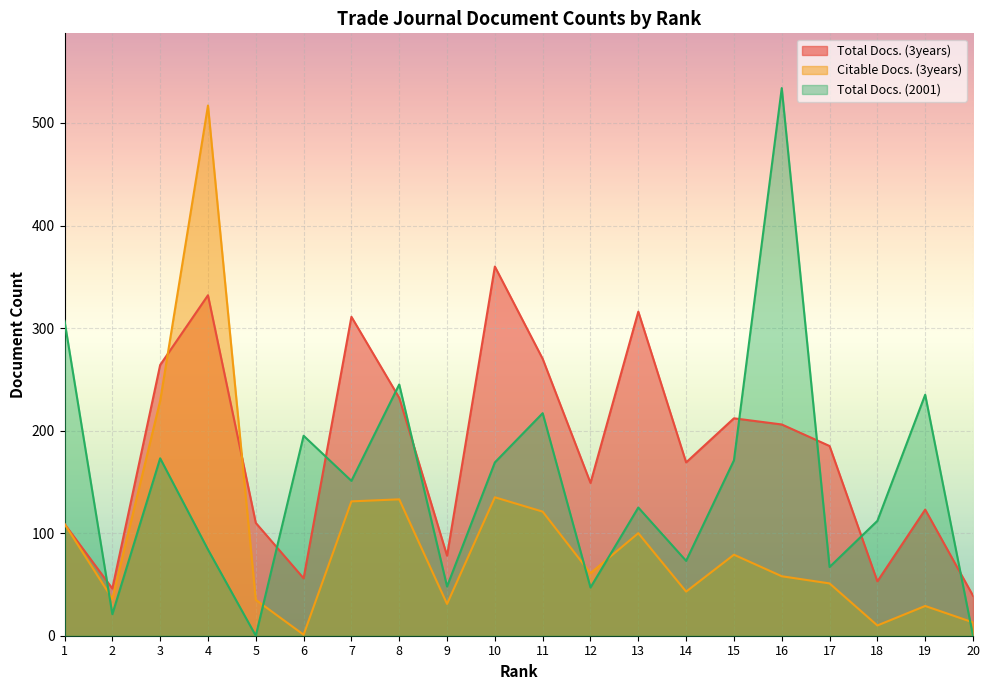

The value of Citable Docs. (3years) at 17 is 51. True or false?

True